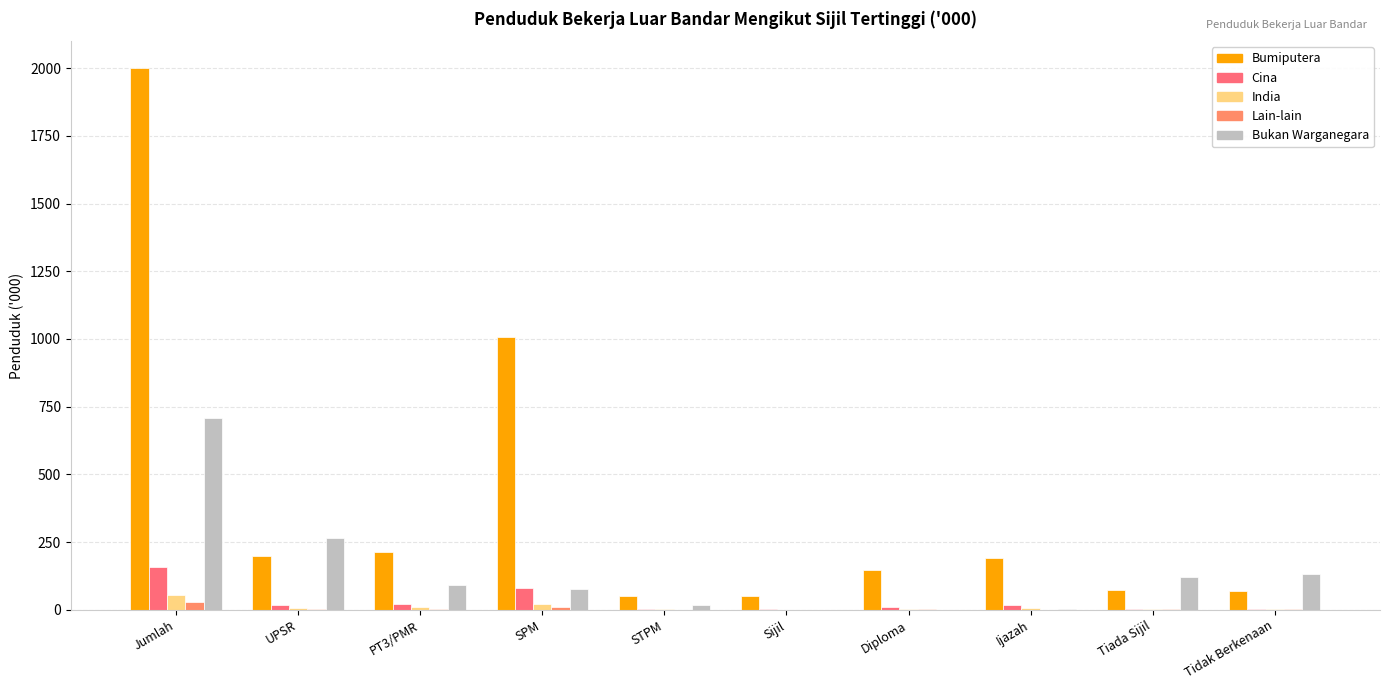

Does the chart contain stacked bars?

No